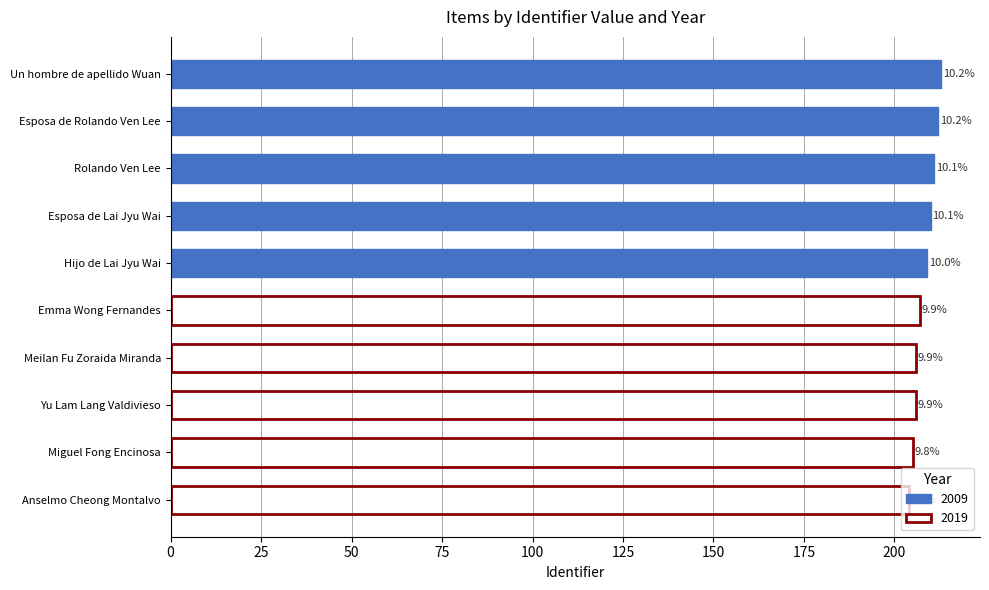

At which label is the value closest to 208?

Hijo de Lai Jyu Wai